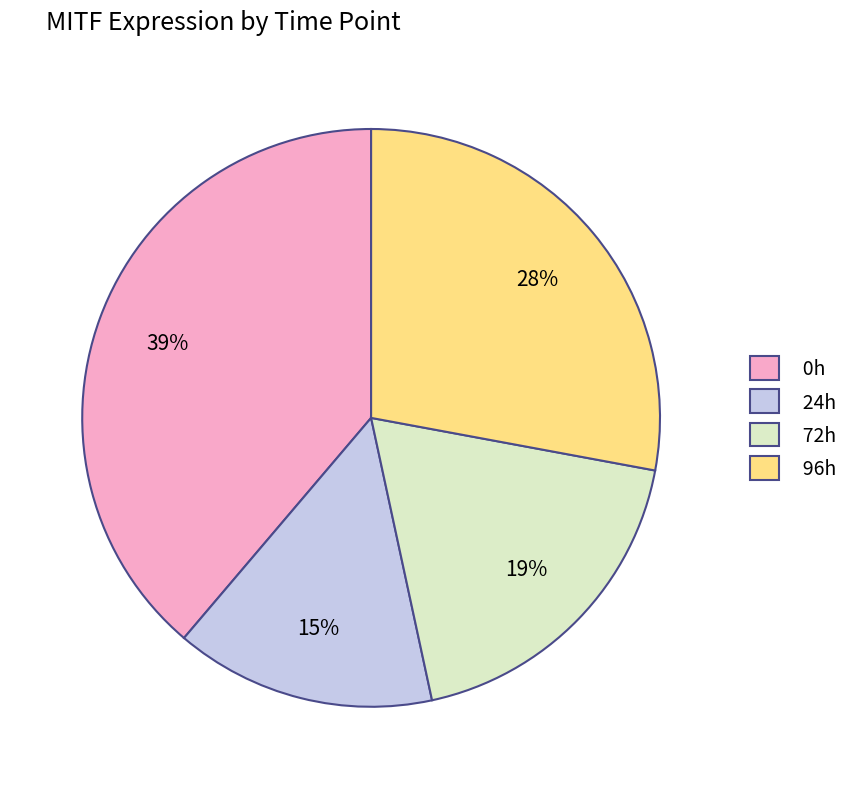

The 0h slice represents 39% of the pie. True or false?

True